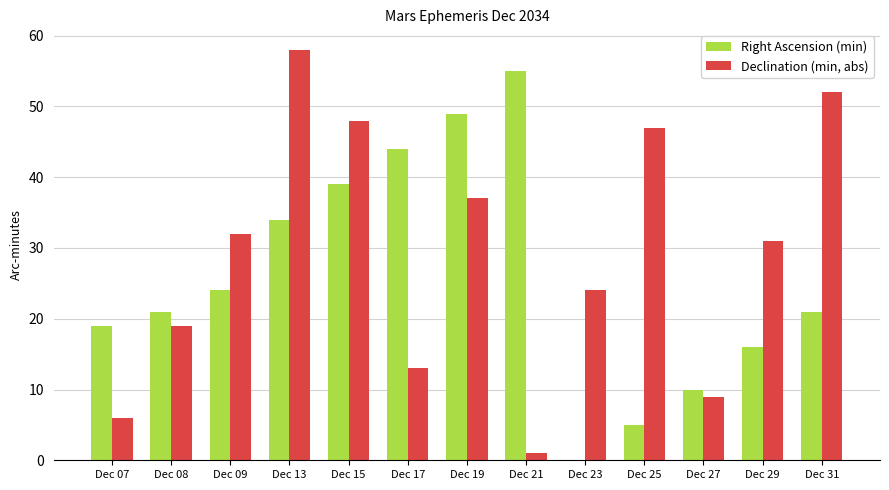

At which category is the sum across all series the highest?

Dec 13